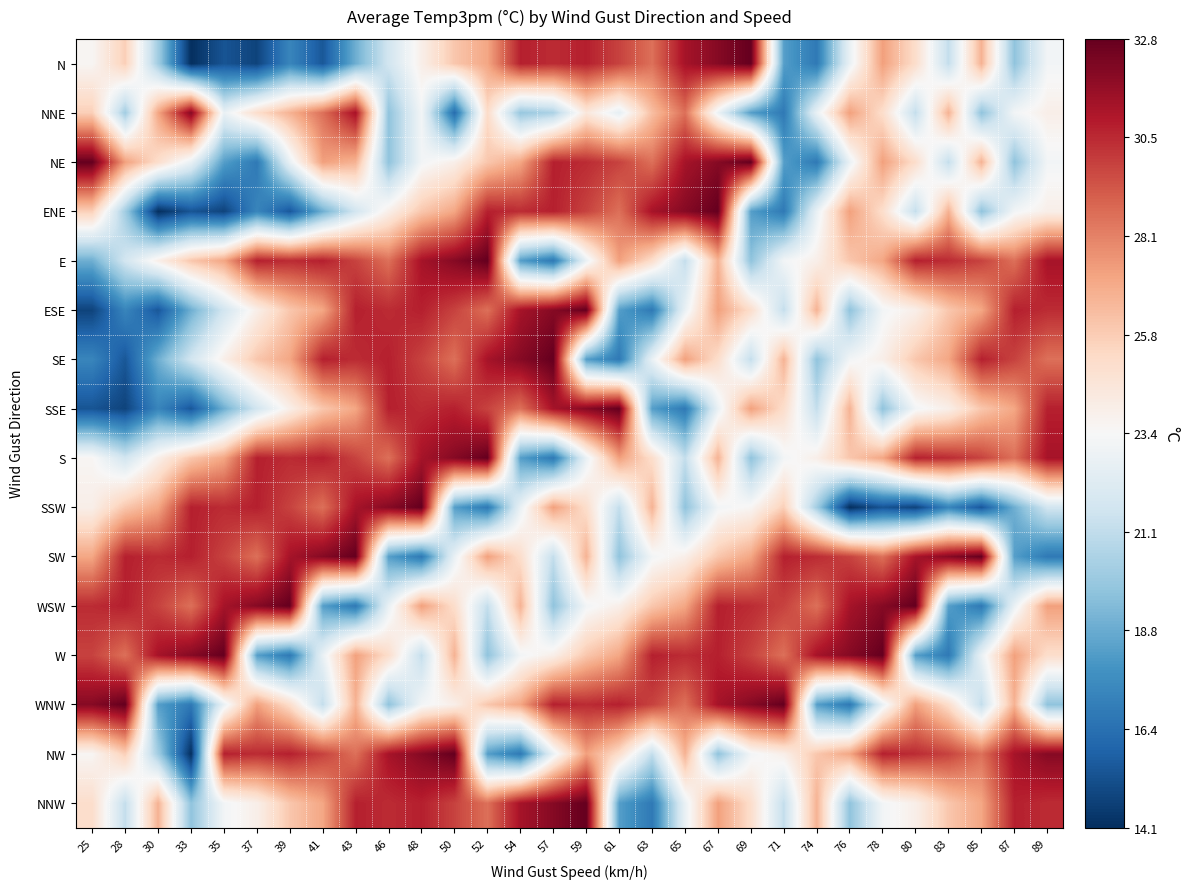

Between 35 and 59, which series saw the biggest shift?

N